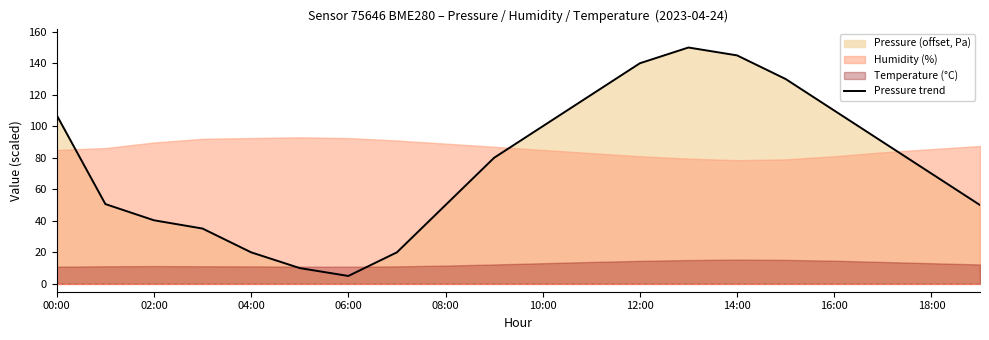

What is the maximum value for Pressure trend?

150.0